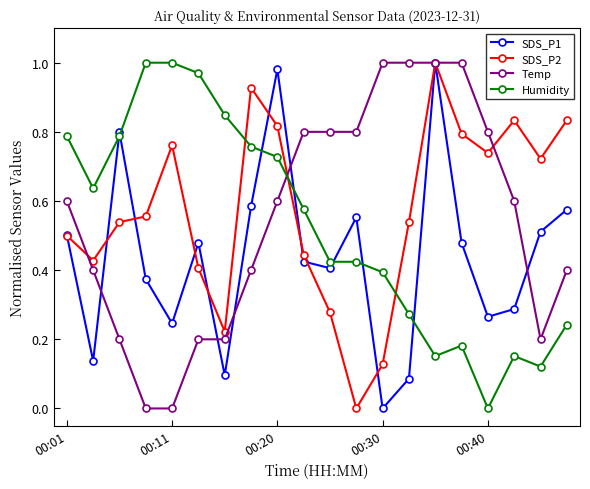

How many distinct data groups are displayed?

4